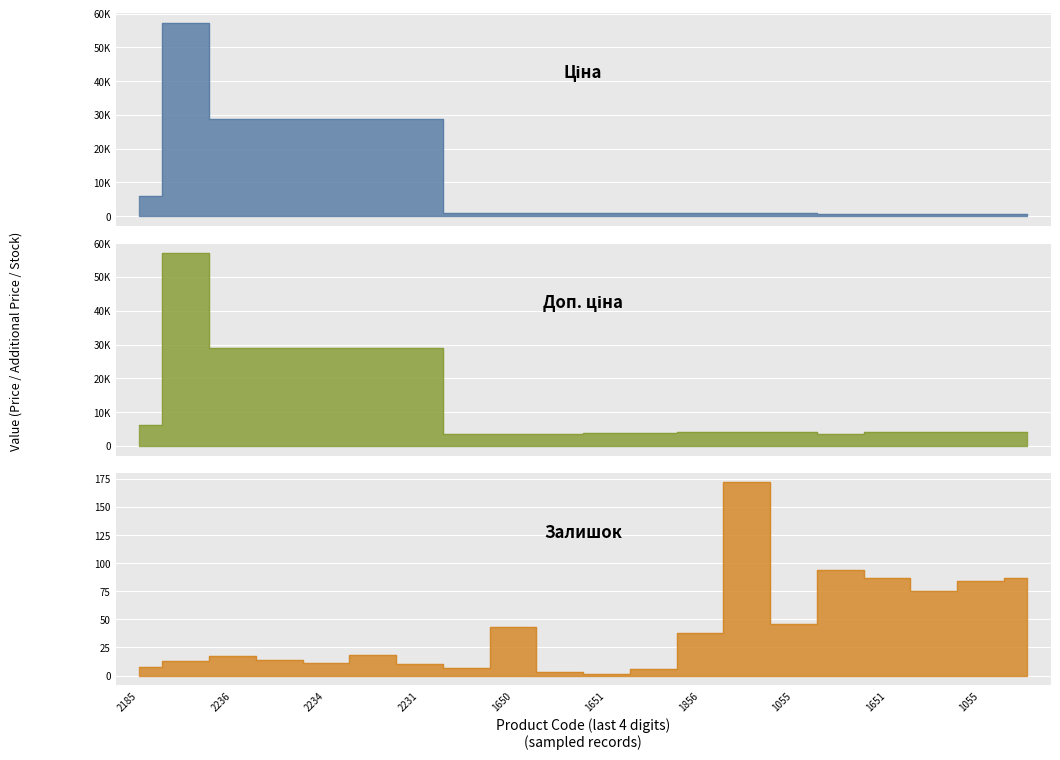

What is the value of the Ціна point at the 13th from the left?

1036.5